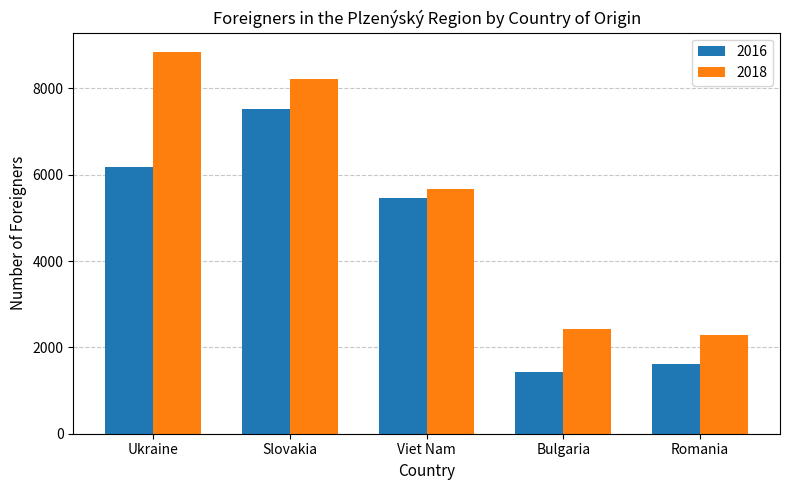

Which series has the largest total across all categories?

2018